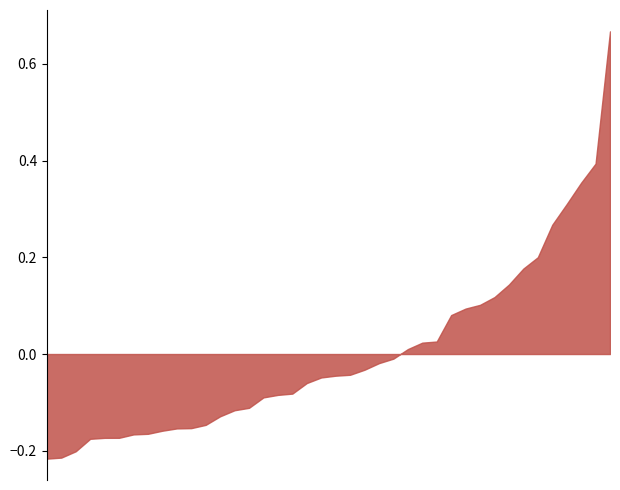

Does the chart have visible grid lines?

No